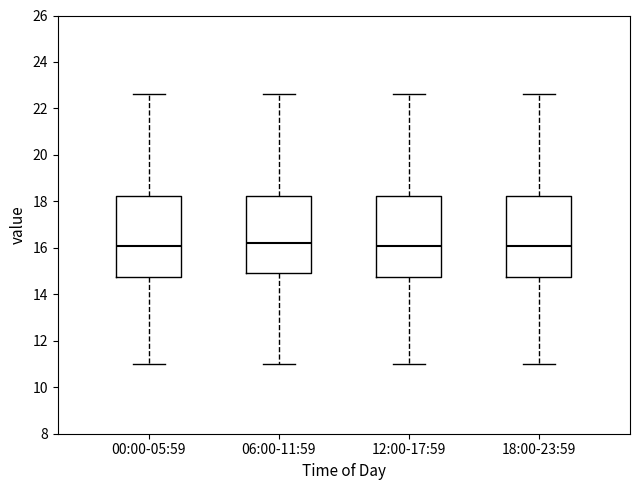

Where does the upper whisker of the box for 12:00-17:59 end on the y-axis? The values are not printed on the chart, so give them approximately, as read against the axis.

22.6